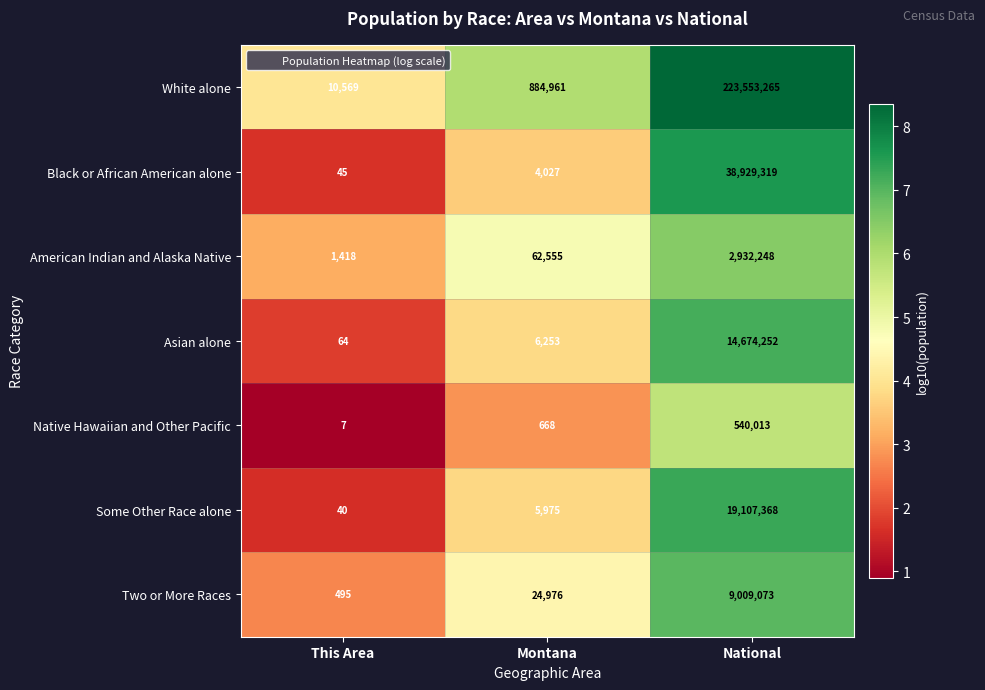

Where is Asian alone nearest to the value 7337158?

Montana